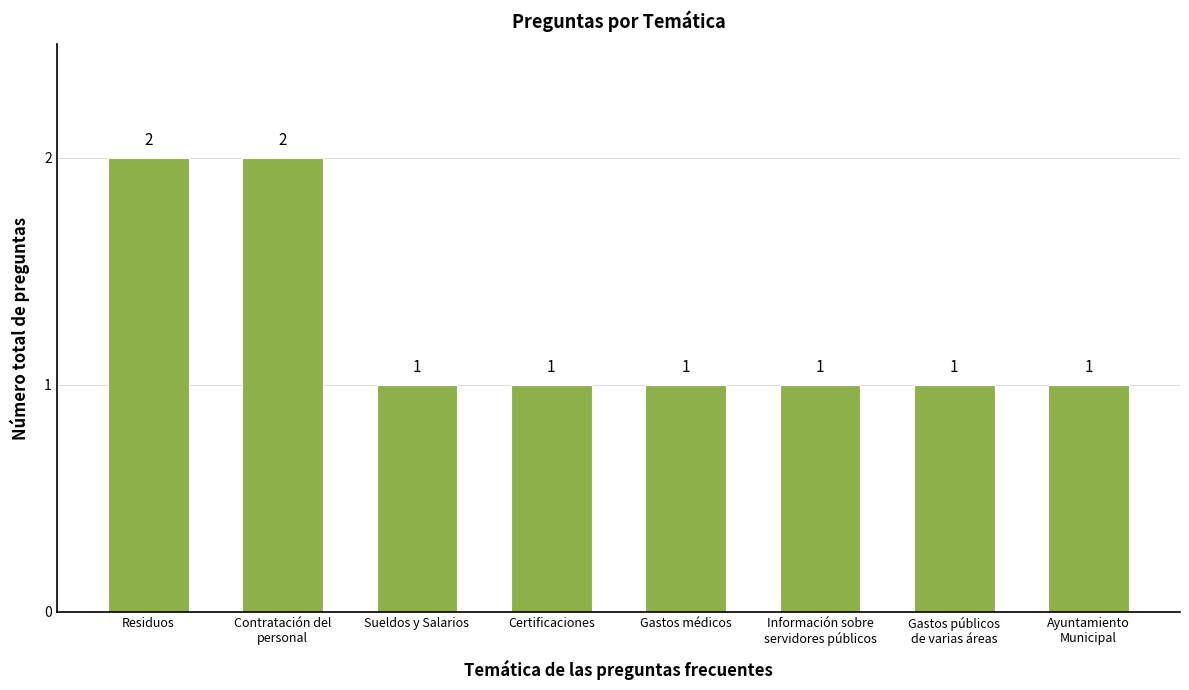

What is the sum of the values at Residuos and Ayuntamiento
Municipal?

3